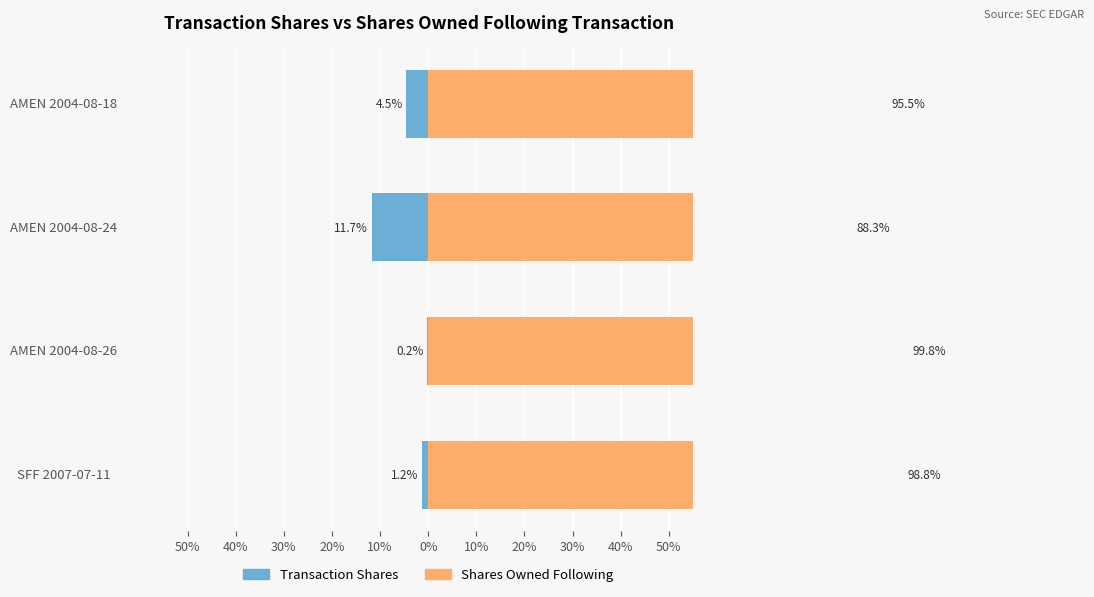

The value of Transaction Shares at AMEN 2004-08-24 is -7.4. True or false?

False